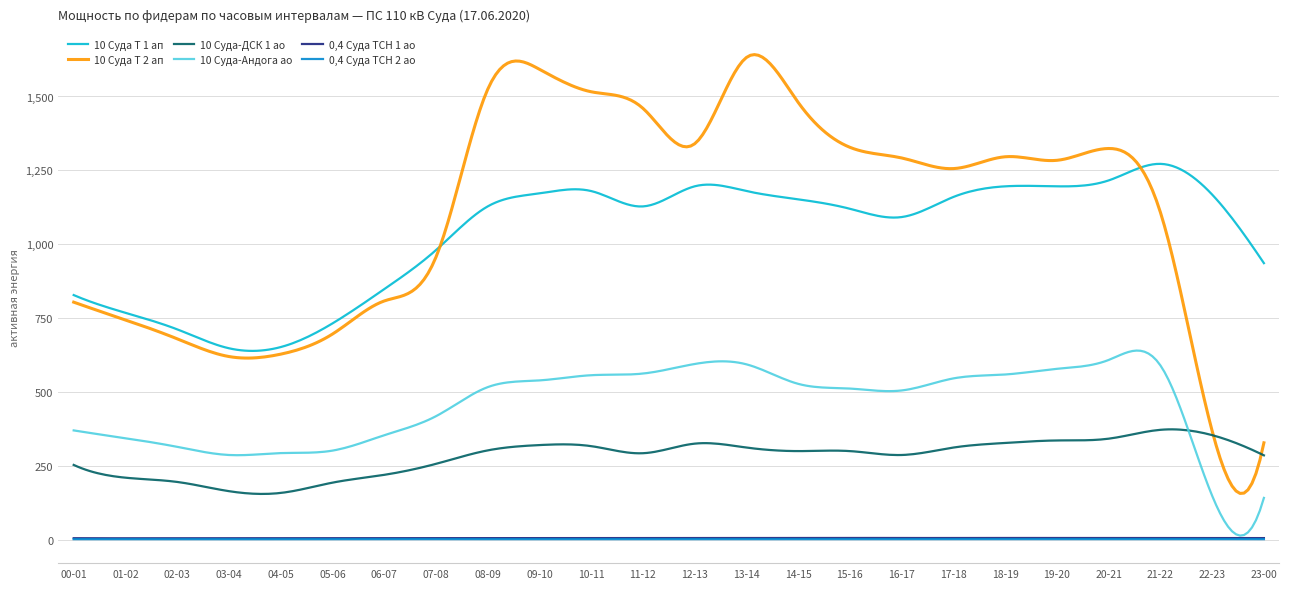

True or false: 0,4 Суда ТСН 1 ао and 10 Суда Т 2 ап cross at least once.

False